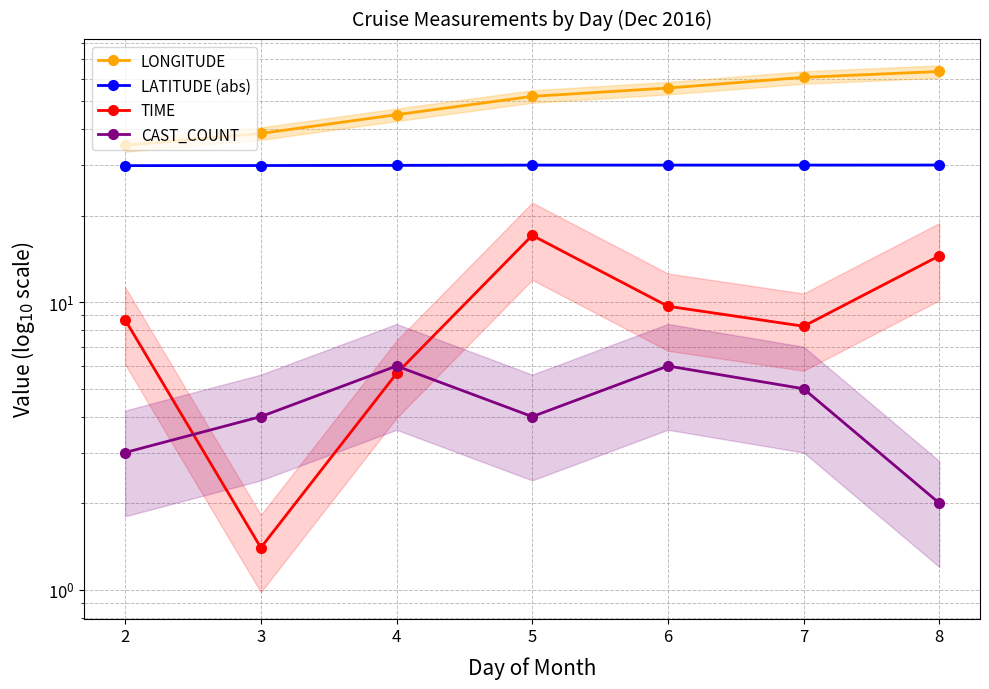

At which category does CAST_COUNT reach its first local valley?

5